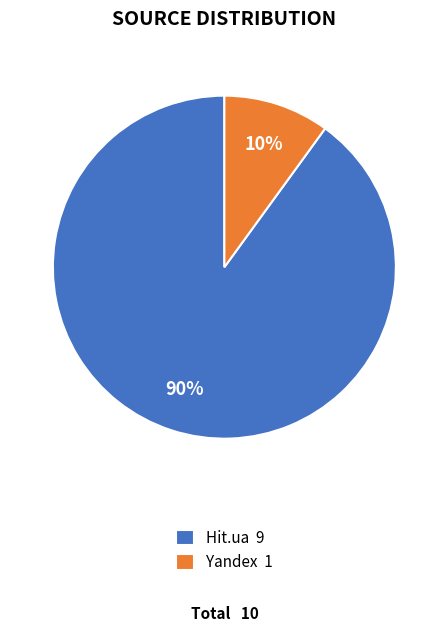

How many segments does this pie chart have?

2